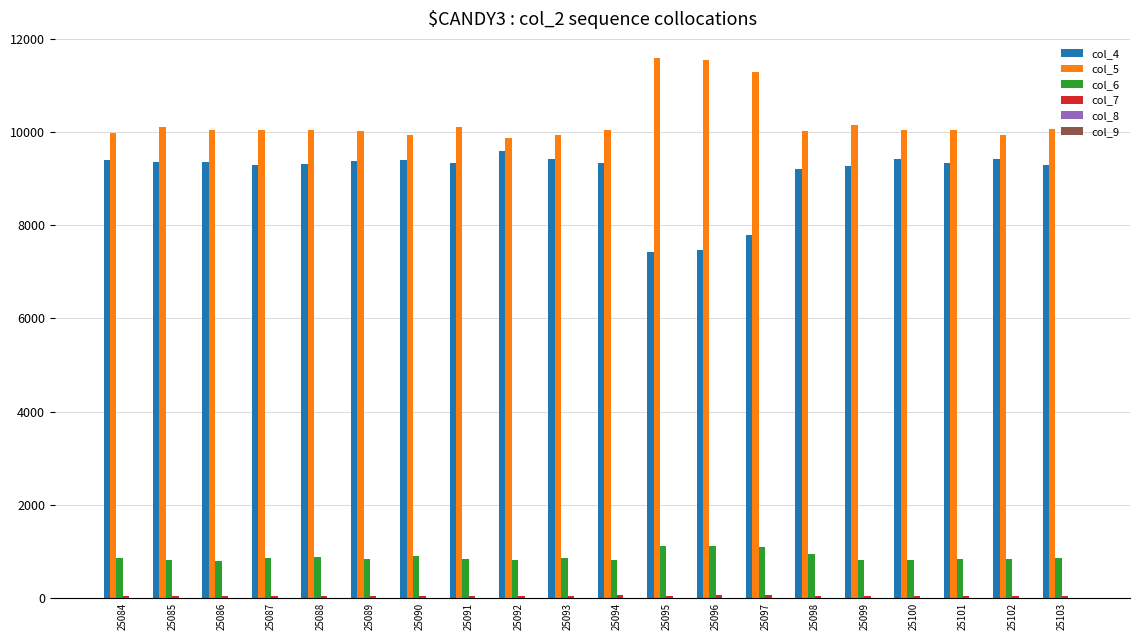

Which series has the largest total across all categories?

col_5